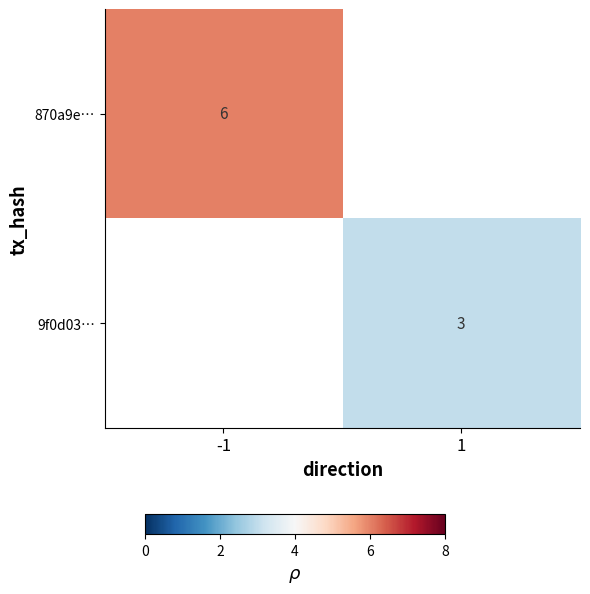

The value of 9f0d03… at 1 is 5. True or false?

False